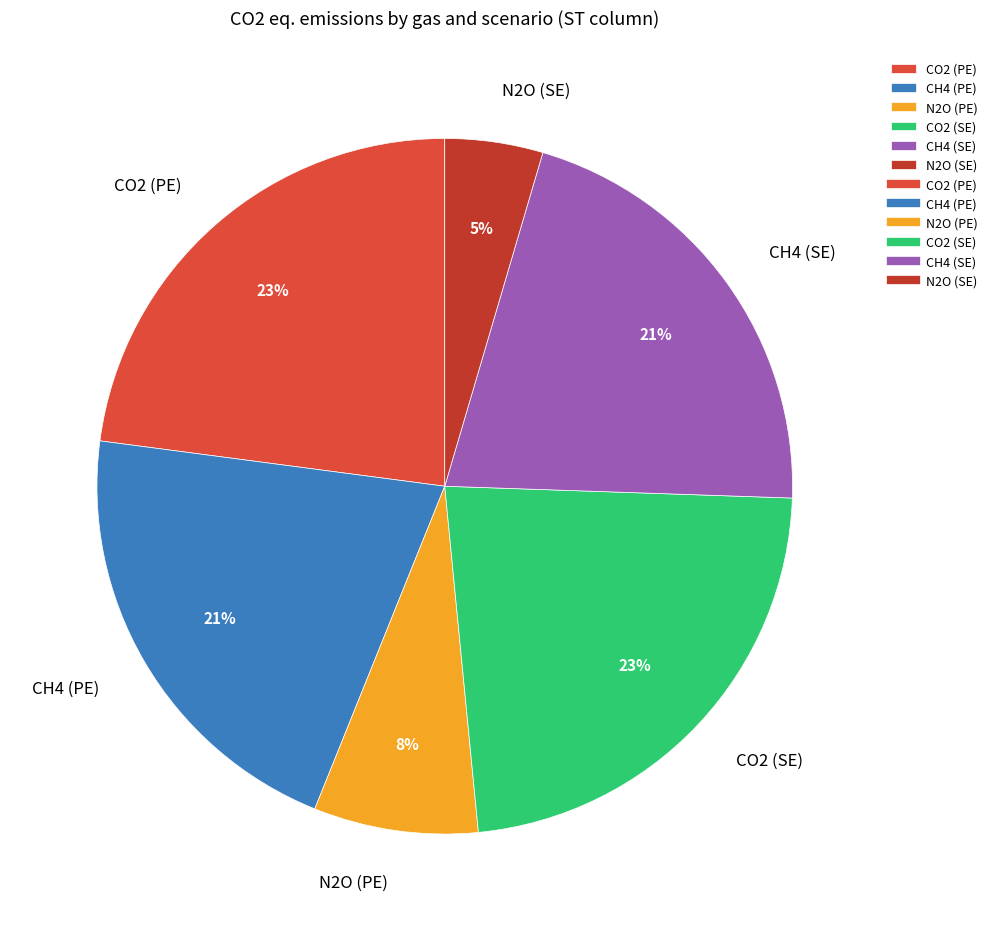

Do CH4 (PE) and N2O (SE) together represent more than half of the pie?

No